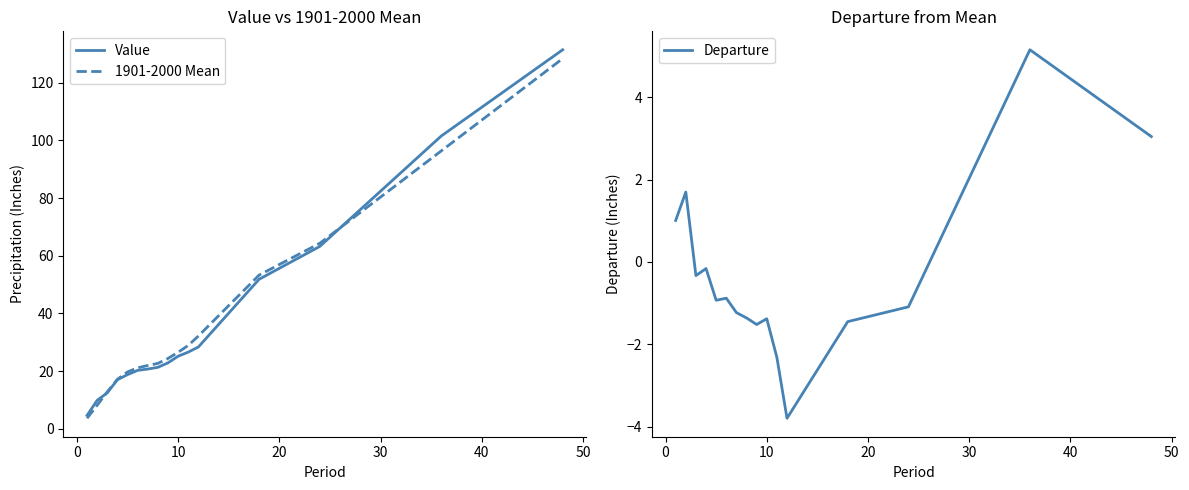

True or false: 1901-2000 Mean and Departure cross at least once.

False